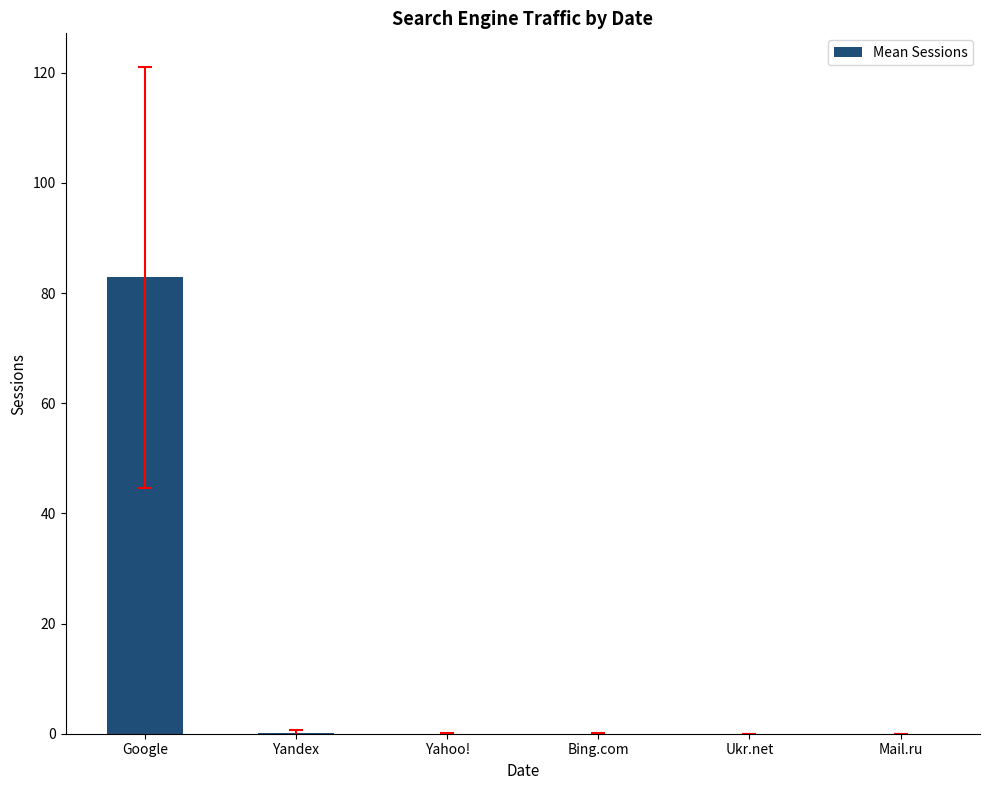

What is the change in value from Google to Yahoo!?

-82.8